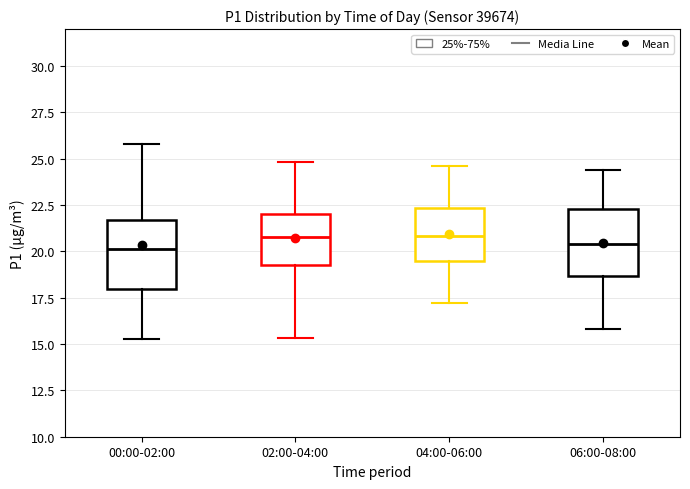

Where does the upper whisker of the box for 00:00-02:00 end on the y-axis? The values are not printed on the chart, so give them approximately, as read against the axis.

26.0